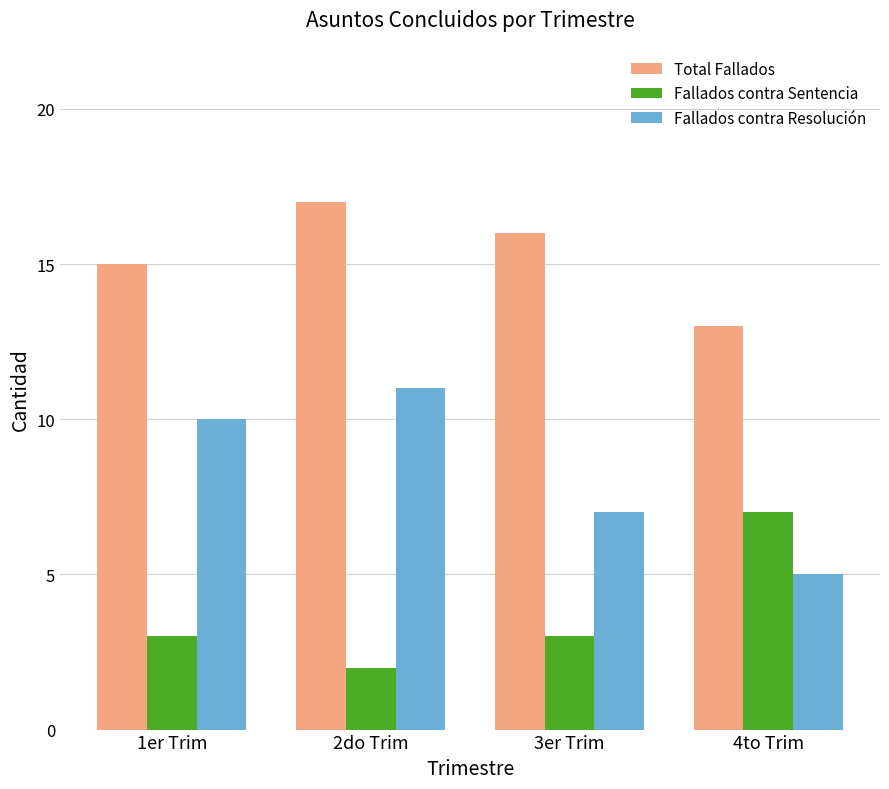

Reading left to right, transcribe all the data shown in this chart.

Total Fallados: 15	17	16	13
Fallados contra Sentencia: 3	2	3	7
Fallados contra Resolución: 10	11	7	5